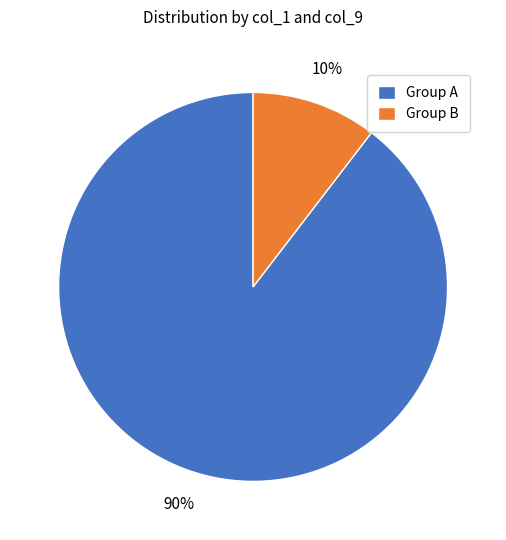

Is it true that Group A is 76% of the pie?

False